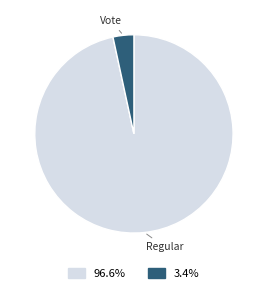

Is there any slice that represents more than half of the pie?

Yes